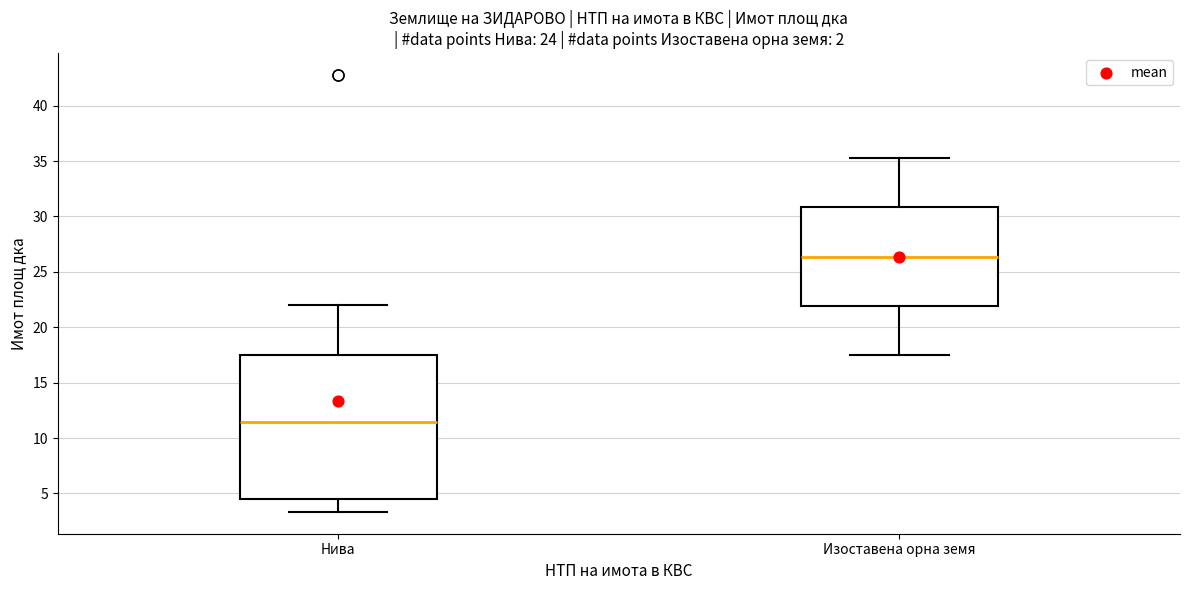

Reading left to right, read every box against the y-axis: the position of its median line, the range the box covers, and the ends of its whiskers. The values are not printed on the chart, so give them approximately, as read against the axis.

Нива: median 11.5, box 4.5 to 17.5, whiskers 3.5 to 22.0
Изоставена орна земя: median 26.5, box 22.0 to 31.0, whiskers 17.5 to 35.0